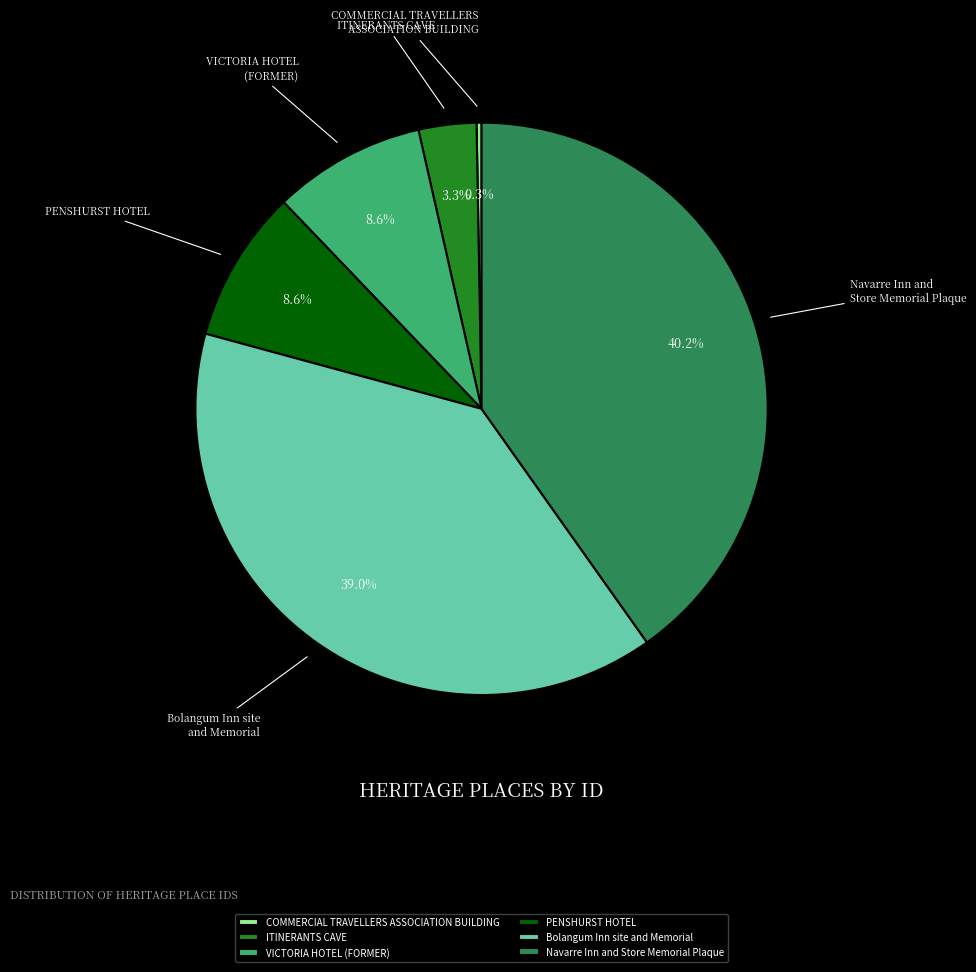

Which category has the biggest portion of the pie?

Navarre Inn and Store Memorial Plaque